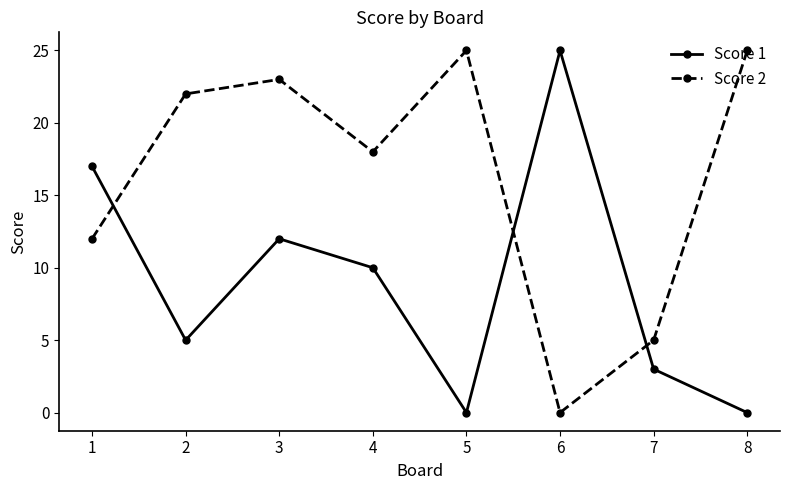

How many values in Score 2 are above zero?

7